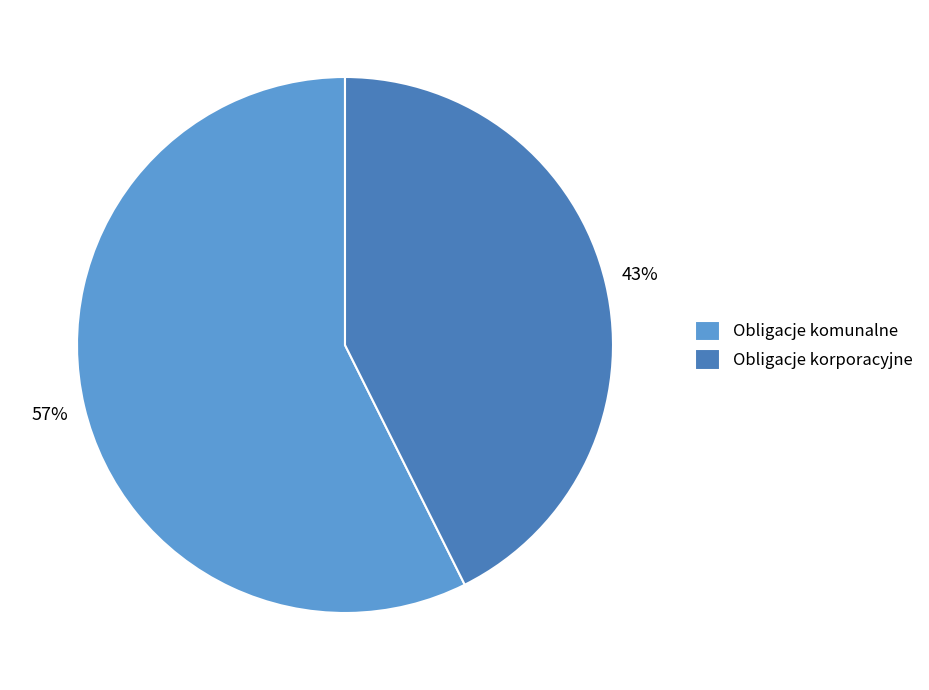

To the nearest percent, what percentage of the pie is Obligacje komunalne?

57%